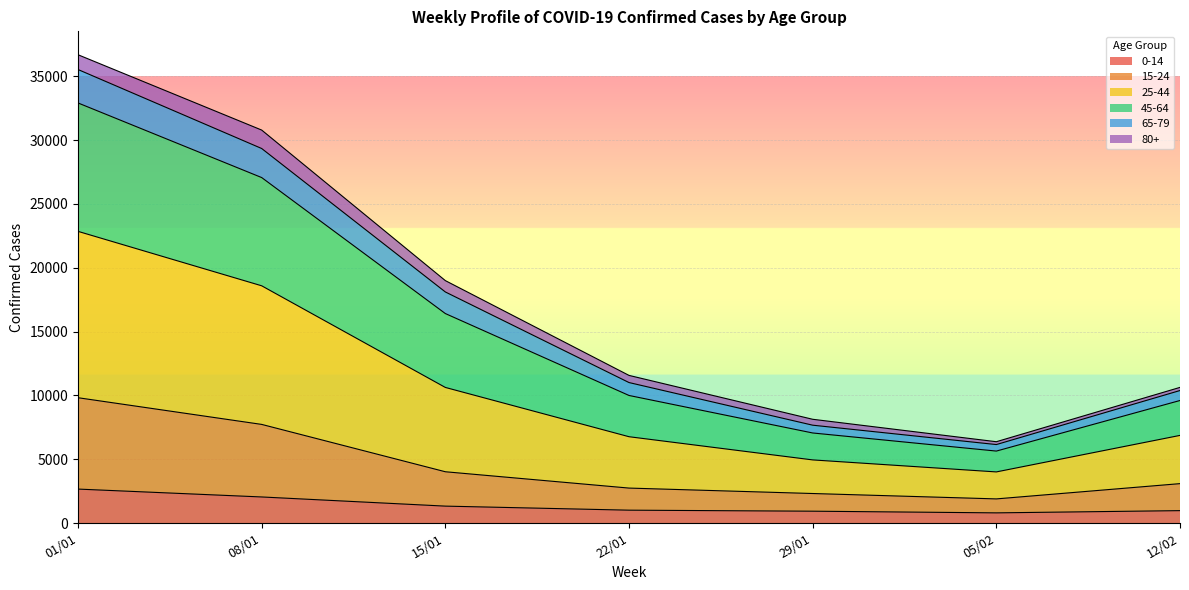

At which category is the sum across all series the highest?

01/01